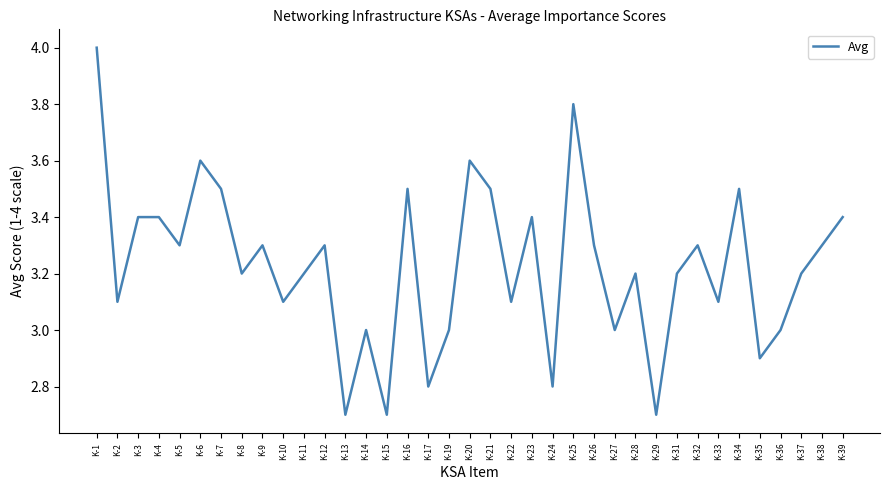

At which category does the data reach its first local valley?

K-2